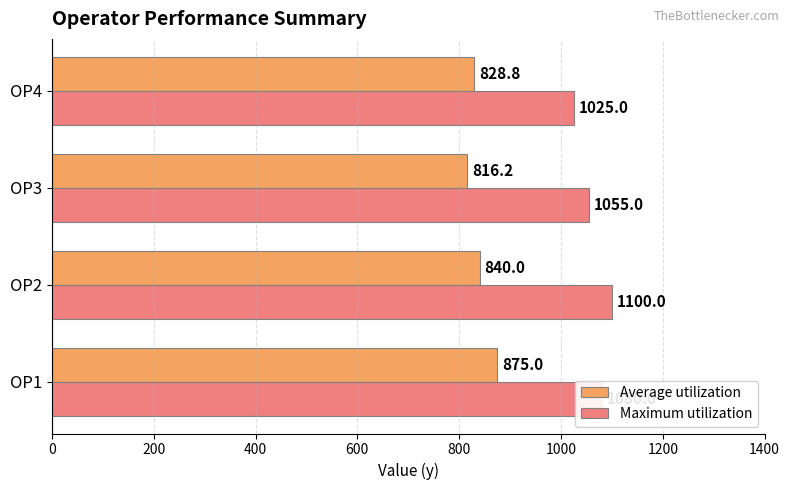

What are all the series names shown in the legend?

Average utilization, Maximum utilization